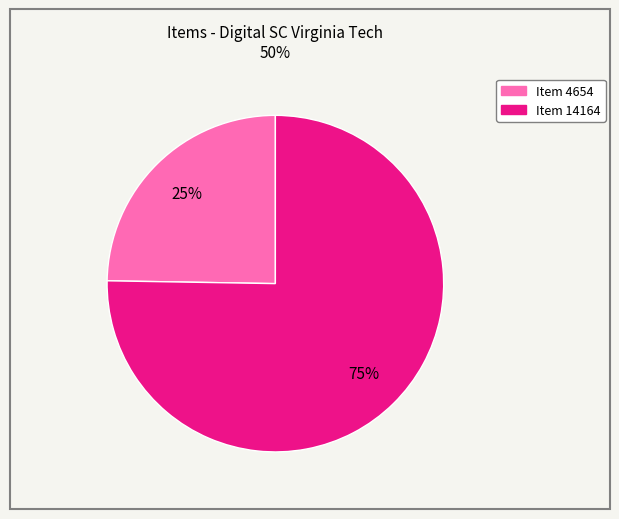

Is it true that Item 14164 is 82% of the pie?

False